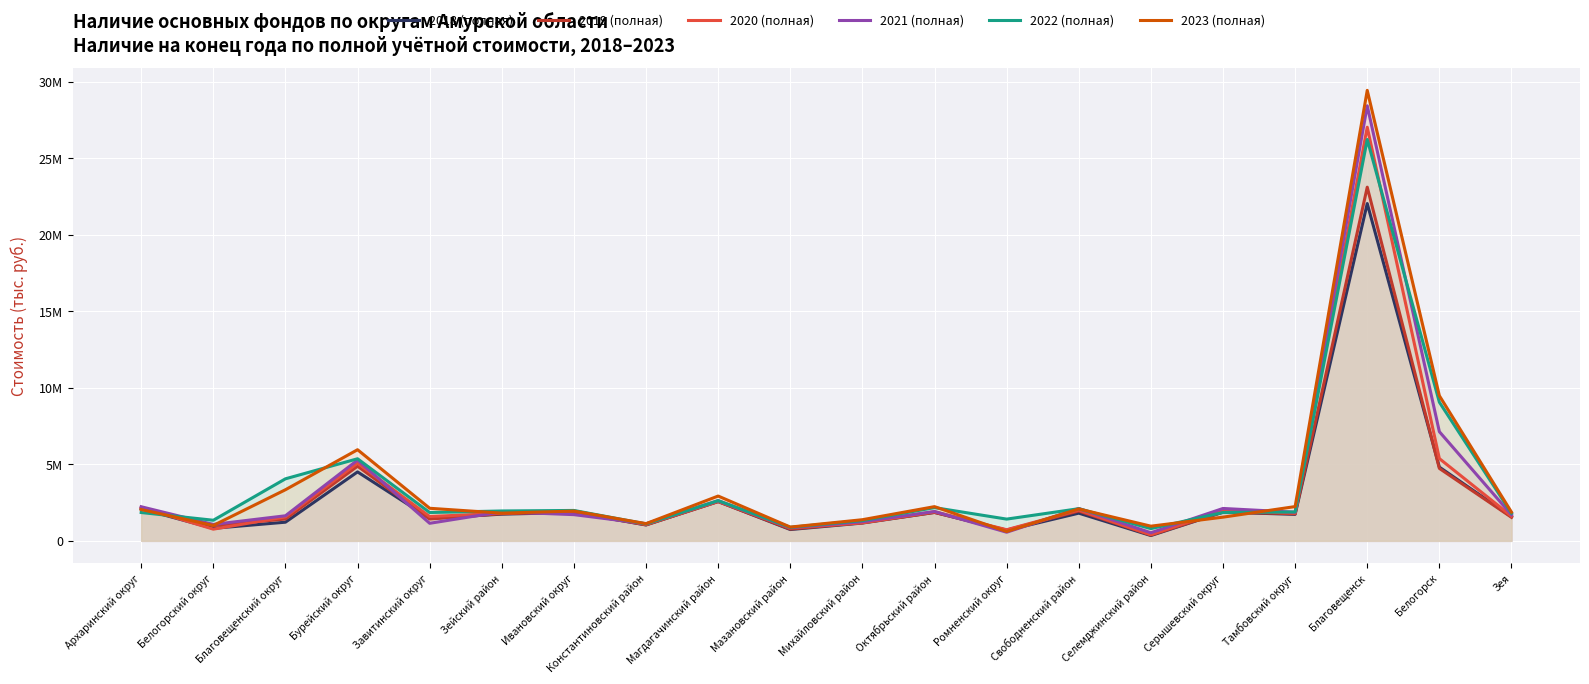

How many intersections are there between 2018 (полная) and 2019 (полная)?

7